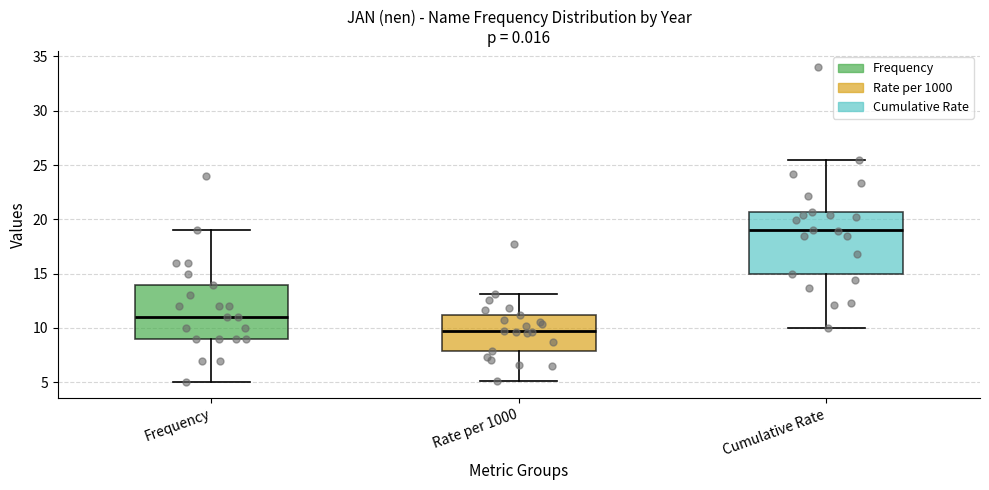

Reading left to right, read every box against the y-axis: the position of its median line, the range the box covers, and the ends of its whiskers. The values are not printed on the chart, so give them approximately, as read against the axis.

Frequency: median 11.0, box 9.0 to 14.0, whiskers 5.0 to 19.0
Rate per 1000: median 9.5, box 8.0 to 11.0, whiskers 5.0 to 13.0
Cumulative Rate: median 19.0, box 15.0 to 20.5, whiskers 10.0 to 25.5